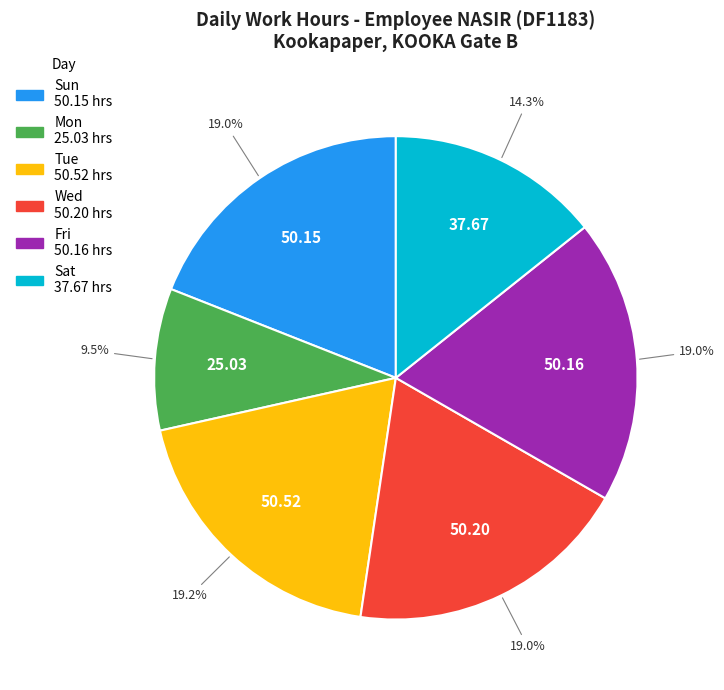

Is there a majority slice in this chart?

No